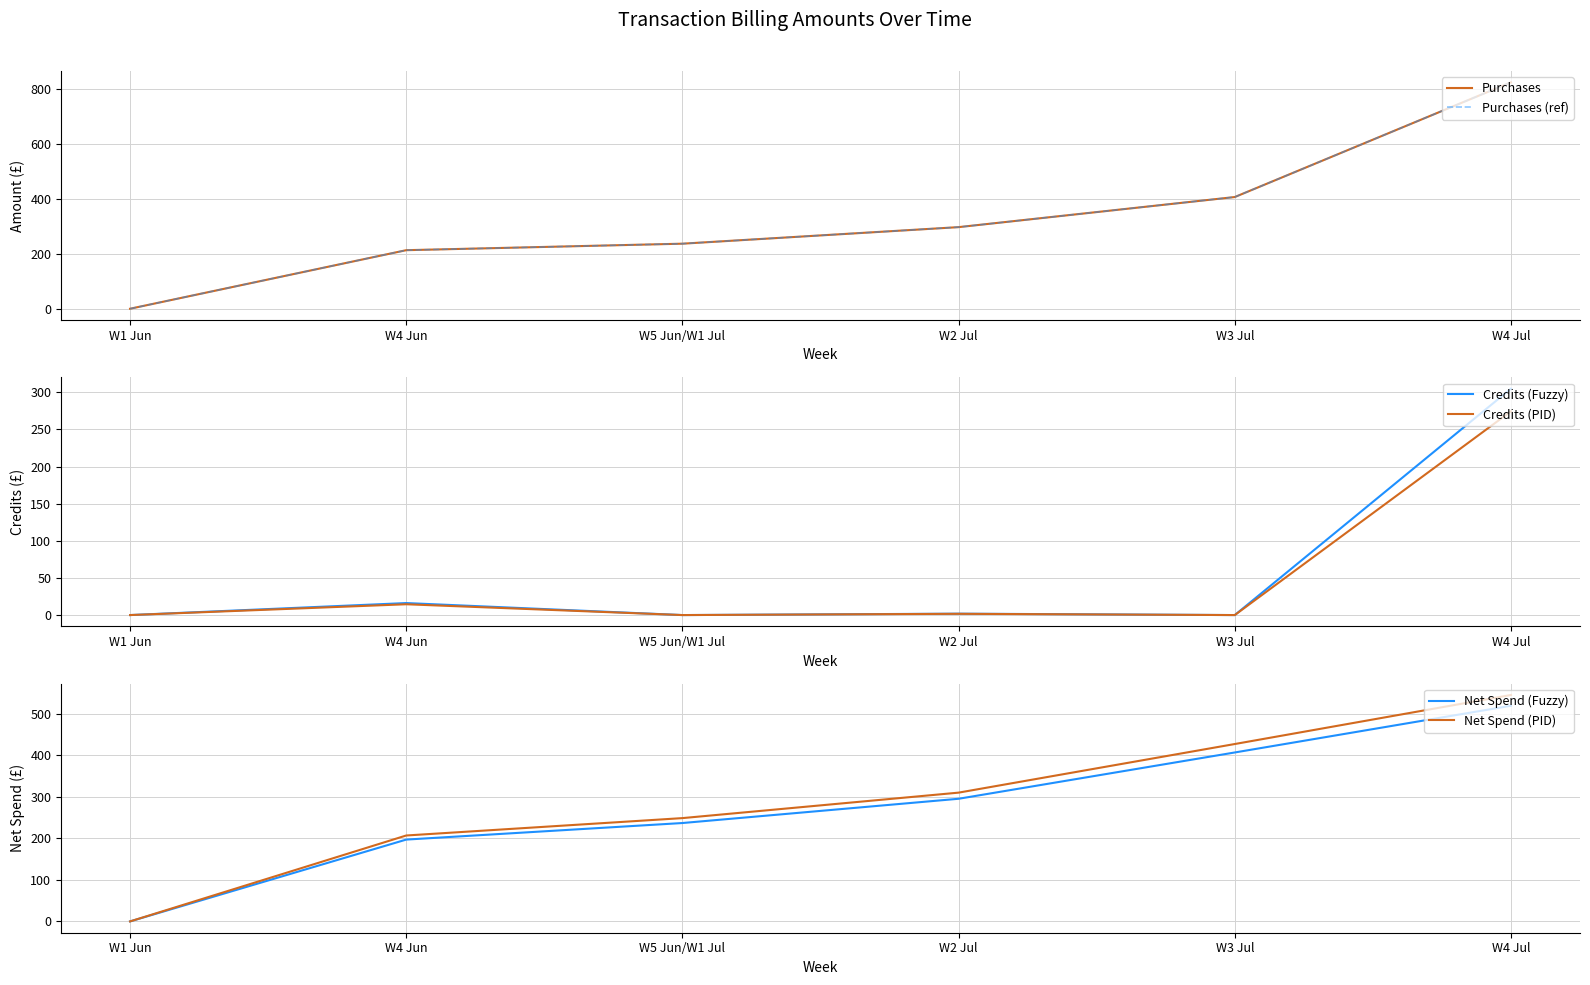

Rank the categories by Purchases (ref) value from lowest to highest.

W1 Jun, W4 Jun, W5 Jun/W1 Jul, W2 Jul, W3 Jul, W4 Jul